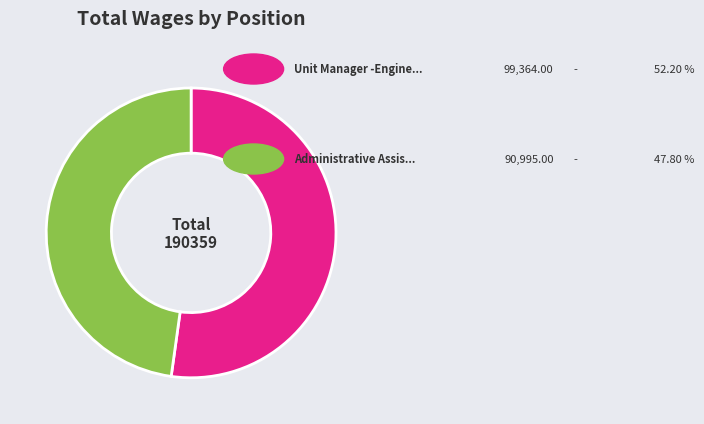

Is there any slice that represents more than half of the pie?

Yes